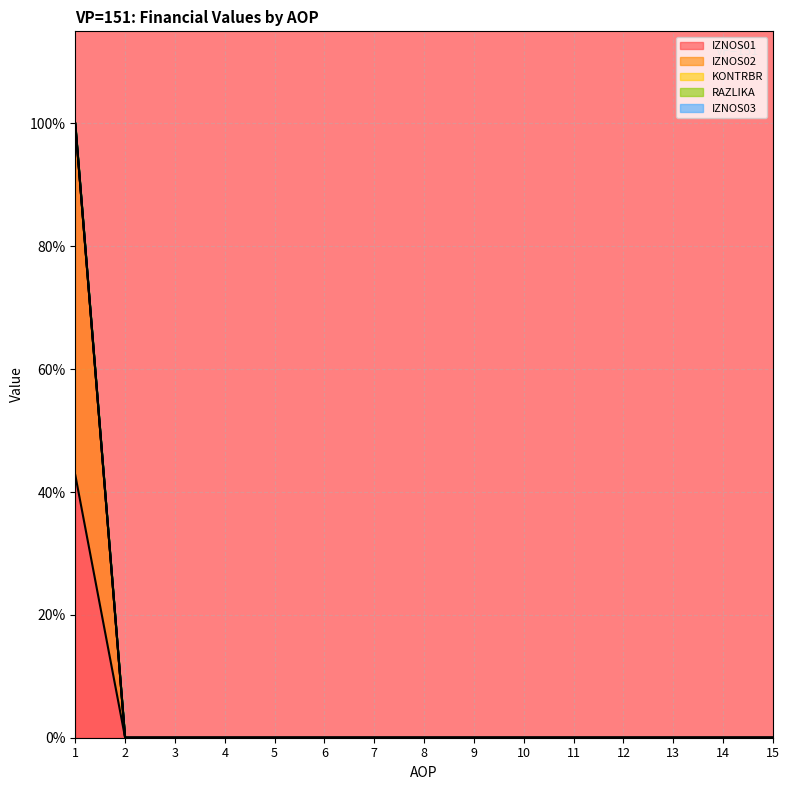

What is the maximum value shown in the chart?

100.0